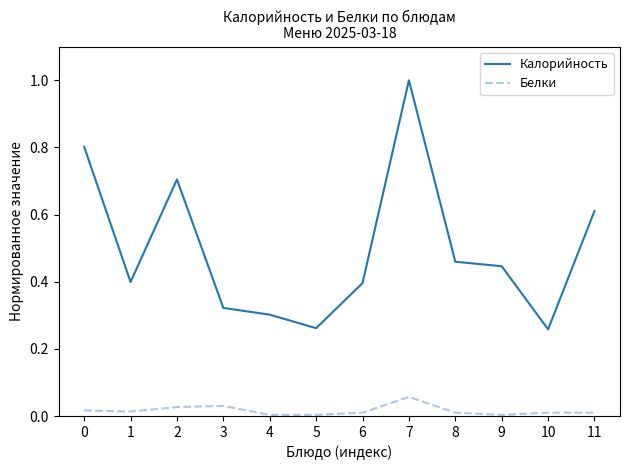

What is the sum of all Белки values?

0.2